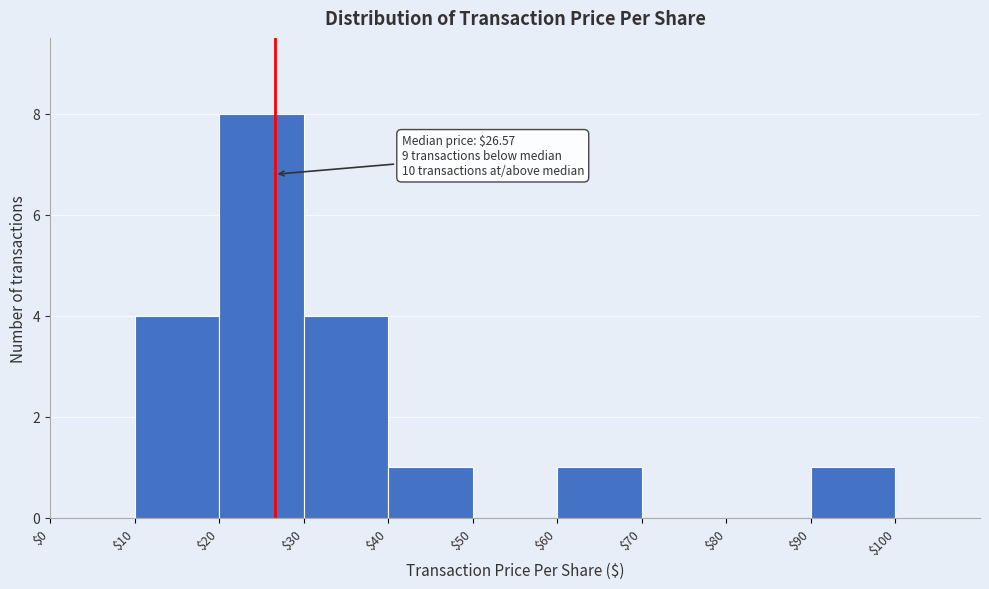

Which range on the x-axis has the tallest bar?

$20 to $30